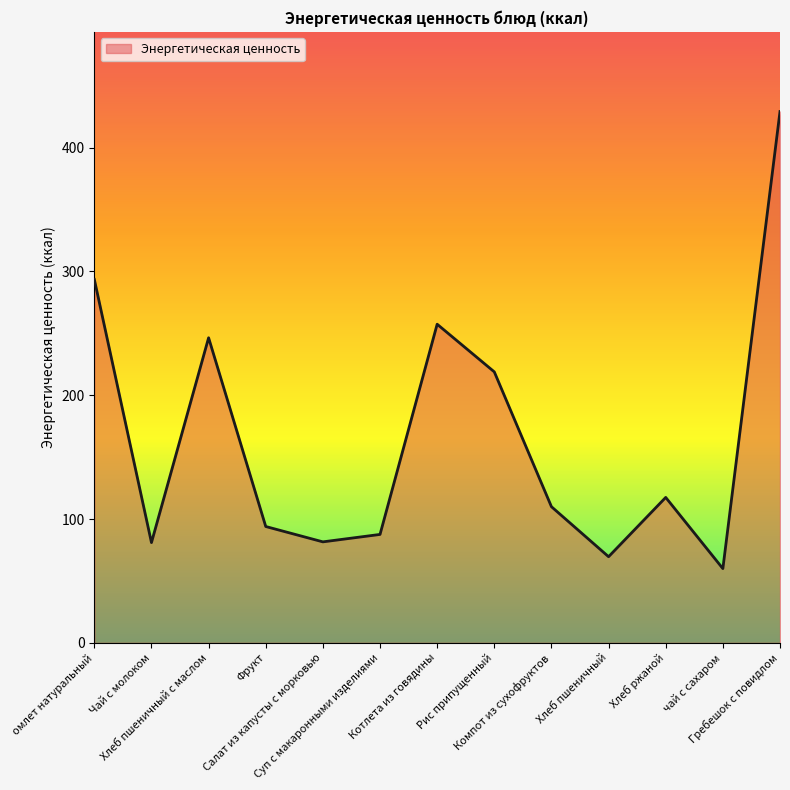

What is the change in value from омлет натуральный to Хлеб пшеничный с маслом?

-47.2